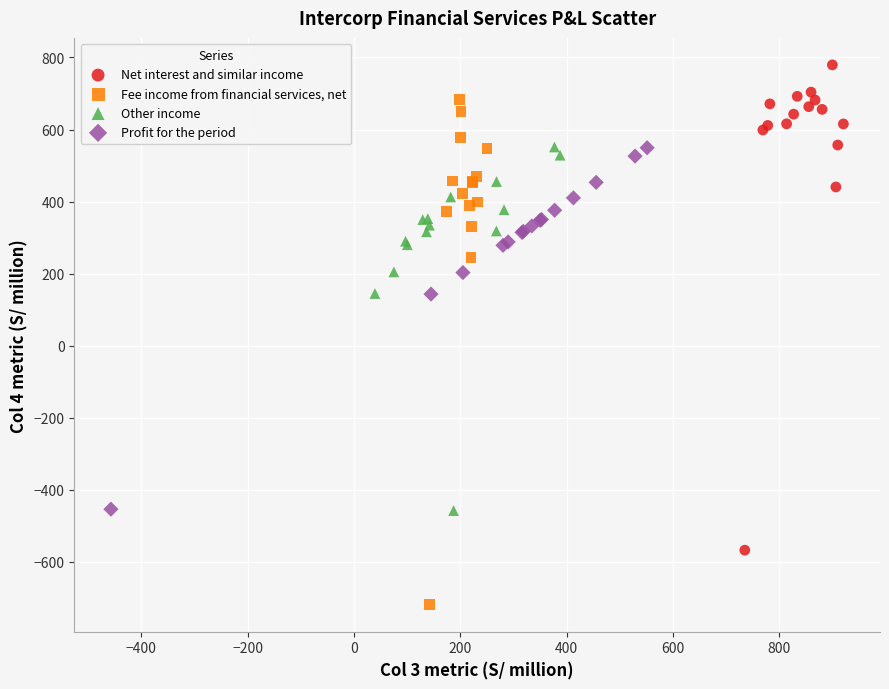

Which series contains the highest Y value?

Net interest and similar income